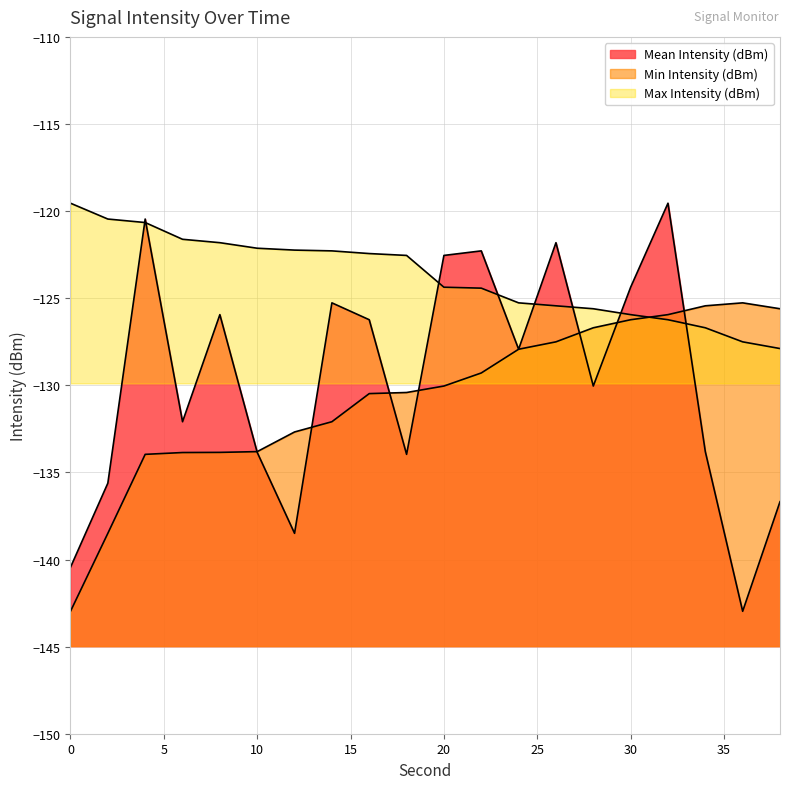

Reading left to right, list all the values displayed in this chart.

Mean Intensity (dBm): 0=-140.4	2=-135.6	4=-120.5	6=-132.1	8=-125.9	10=-133.9	12=-138.5	14=-125.3	16=-126.2	18=-134.0	20=-122.5	22=-122.3	24=-127.9	26=-121.8	28=-130.0	30=-124.4	32=-119.5	34=-133.8	36=-143.0	38=-136.7
Min Intensity (dBm): 0=-143.0	2=-138.5	4=-134.0	6=-133.9	8=-133.9	10=-133.8	12=-132.7	14=-132.1	16=-130.5	18=-130.4	20=-130.0	22=-129.3	24=-127.9	26=-127.5	28=-126.7	30=-126.2	32=-125.9	34=-125.4	36=-125.3	38=-125.6
Max Intensity (dBm): 0=-119.5	2=-120.5	4=-120.7	6=-121.6	8=-121.8	10=-122.1	12=-122.2	14=-122.3	16=-122.4	18=-122.5	20=-124.4	22=-124.4	24=-125.3	26=-125.4	28=-125.6	30=-125.9	32=-126.2	34=-126.7	36=-127.5	38=-127.9